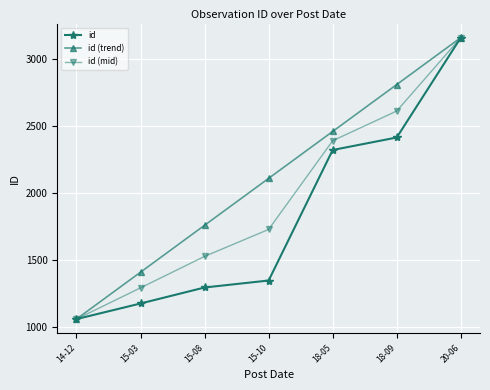

List the series in order of their overall mean, lowest first.

id, id (mid), id (trend)